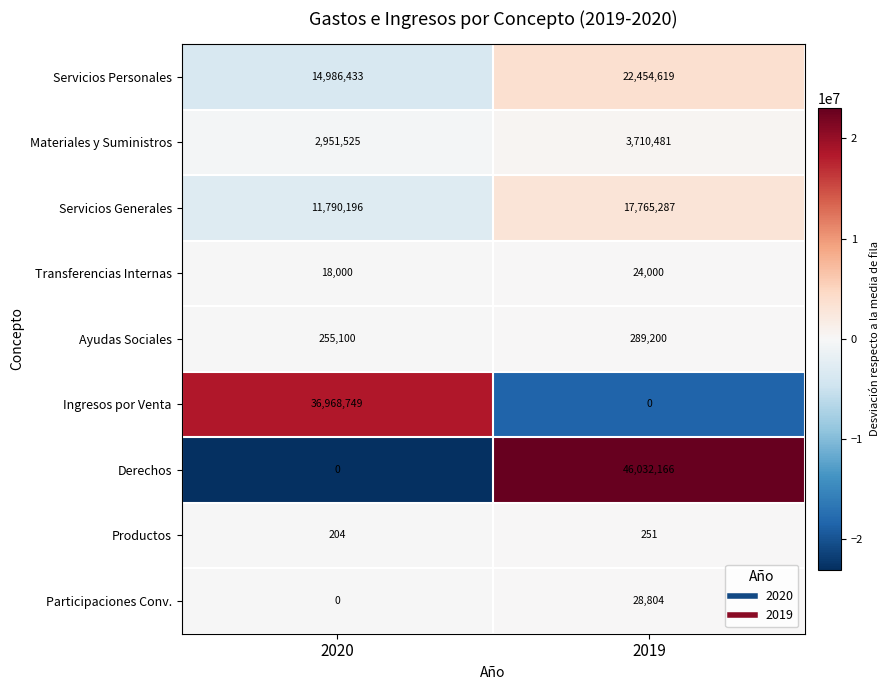

Rank the series by their maximum value, from highest to lowest.

Derechos, Ingresos por Venta, Servicios Personales, Servicios Generales, Materiales y Suministros, Ayudas Sociales, Participaciones Conv., Transferencias Internas, Productos